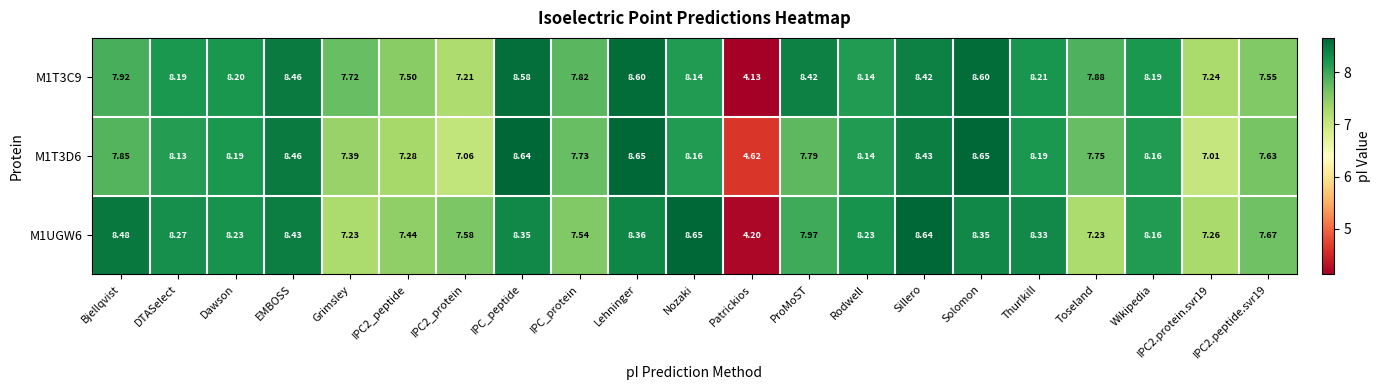

Which category has the highest value in the M1UGW6 series?

Nozaki